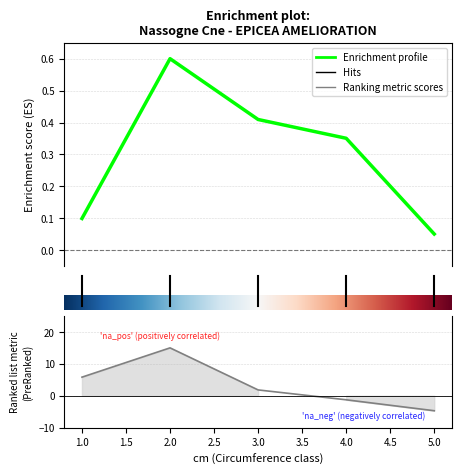

The produit_vtgr series shows 0.1 at 1. True or false?

True